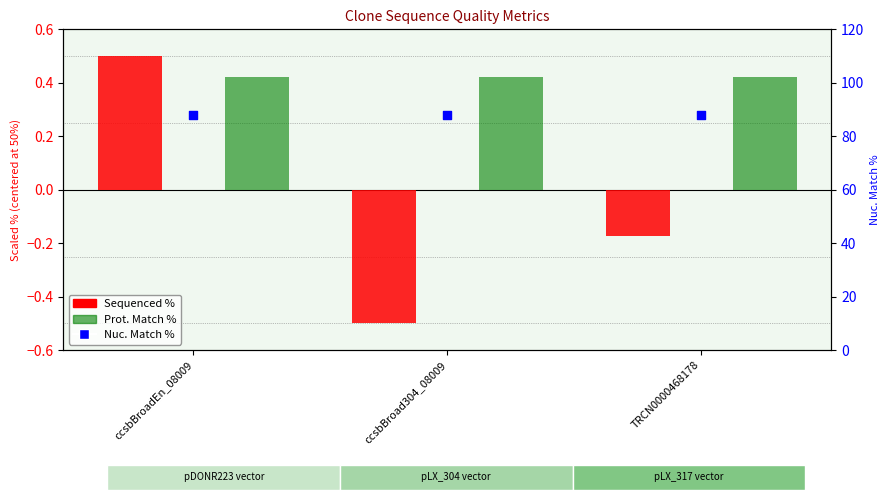

At which category is the sum across all series the highest?

ccsbBroadEn_08009